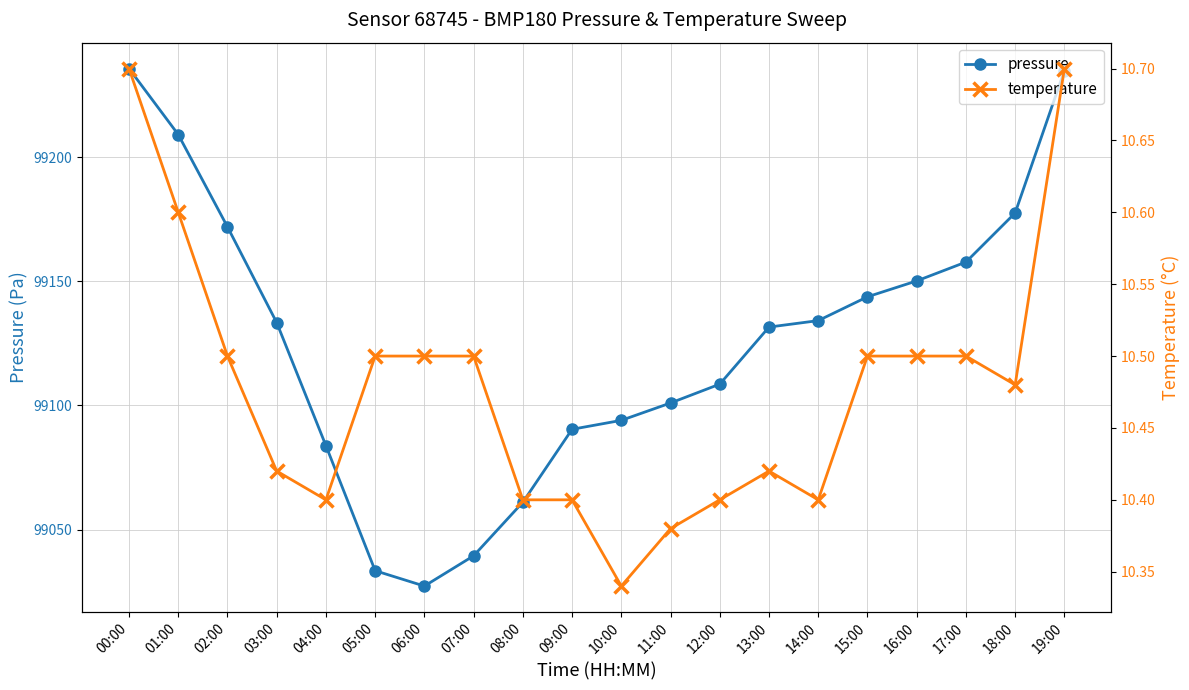

At which category is the sum across all series the highest?

00:00